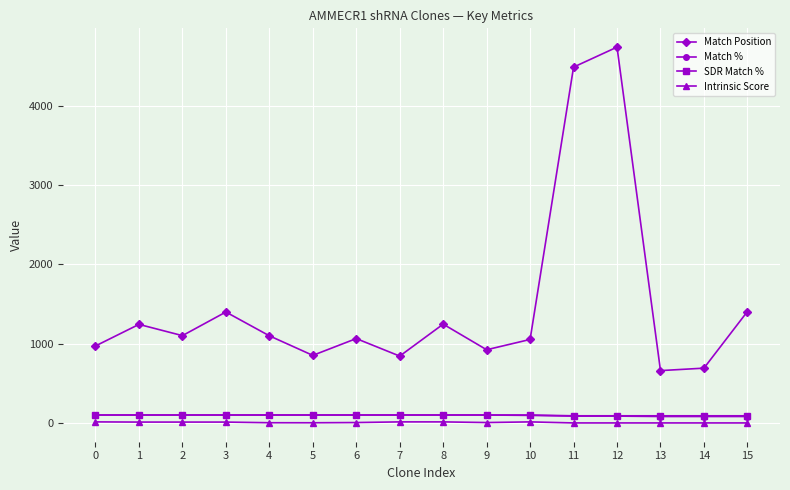

What is the difference between the maximum and minimum values in the SDR Match % series?

10.0